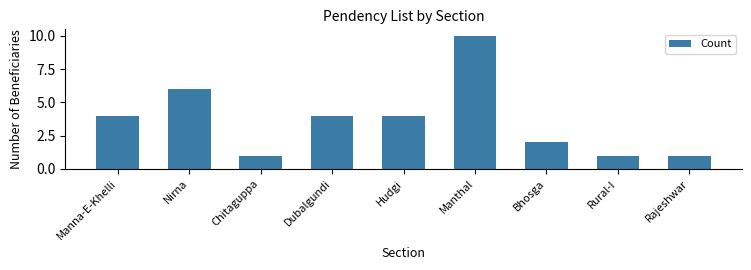

How many values are between 1 and 4?

7